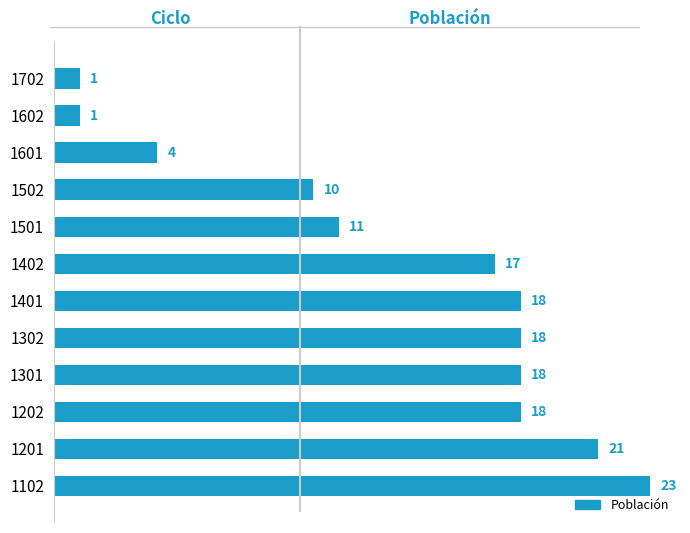

True or false: the data shows 31 at 1401.

False